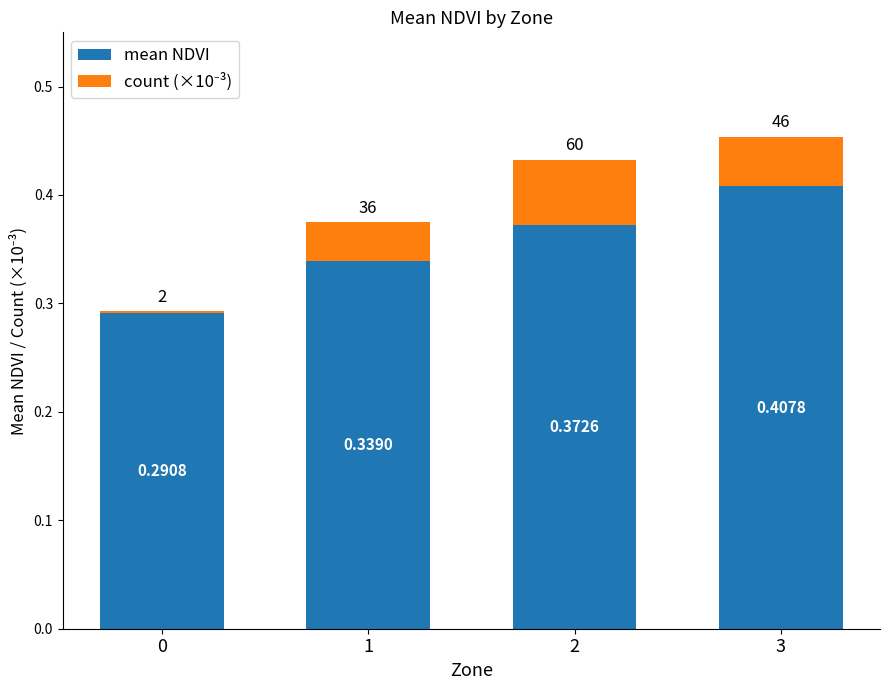

Count the number of categories in the chart.

4